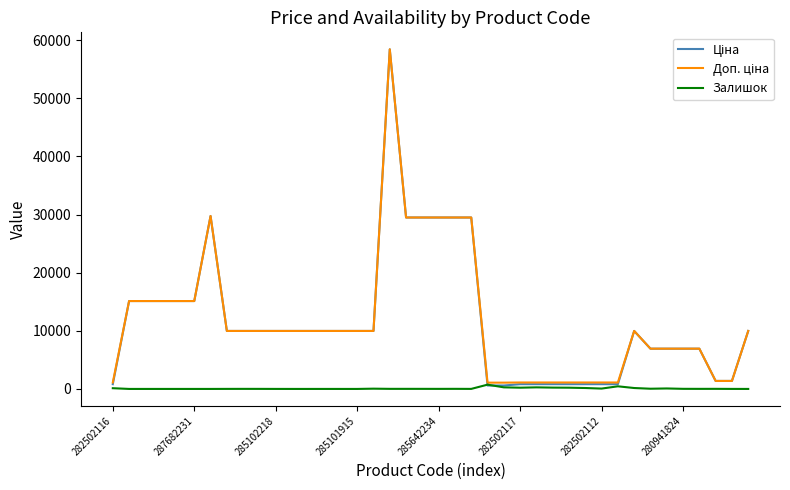

The Залишок series shows 125.0 at 282502116. True or false?

True